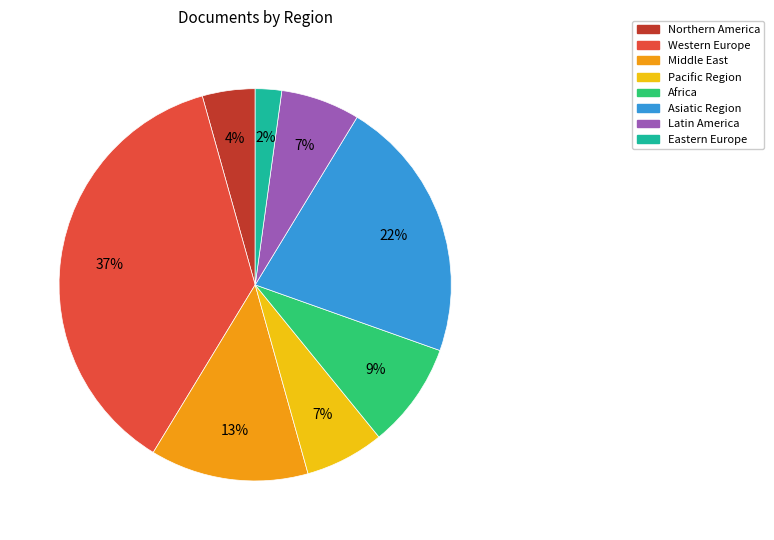

True or false: Asiatic Region accounts for 32% of the total.

False